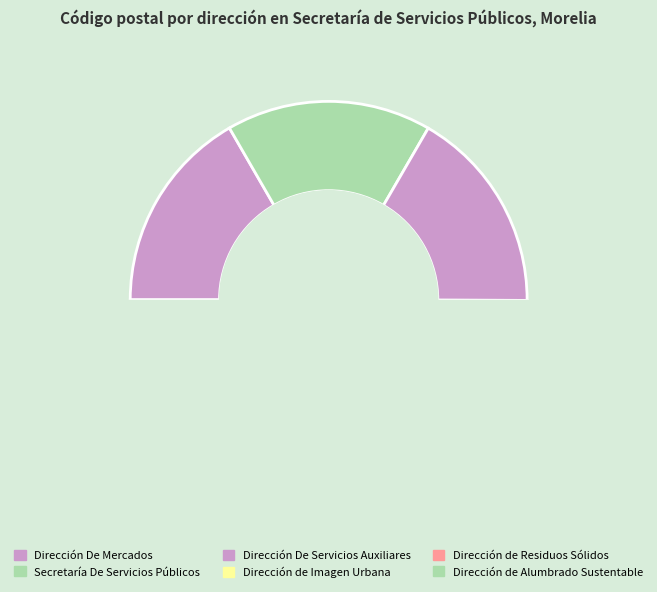

Do Secretaría De Servicios Públicos and Dirección De Mercados together represent more than half of the pie?

No